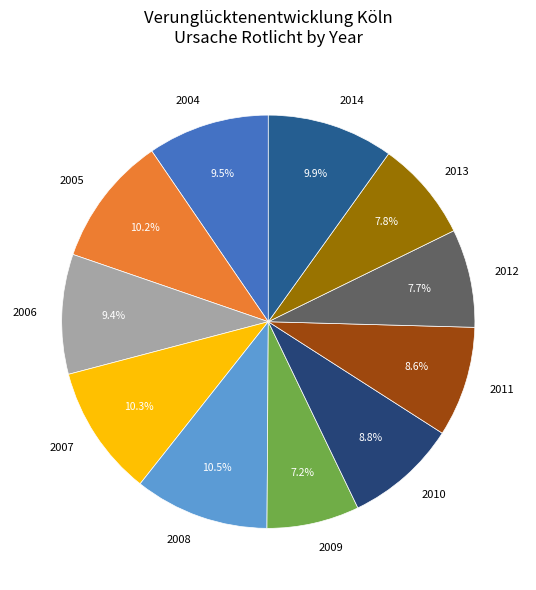

To the nearest percent, what portion does 2007 represent?

10%